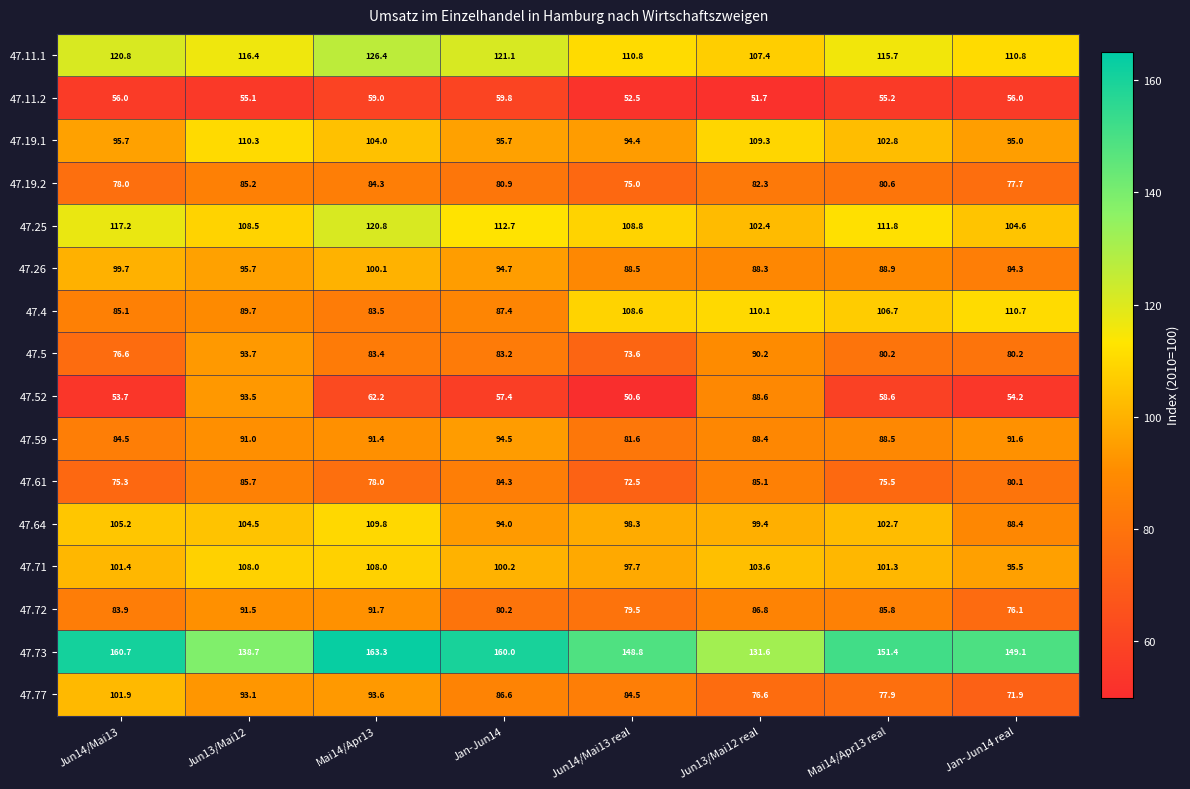

At which label does 47.19.1 first exceed 102?

Jun13/Mai12